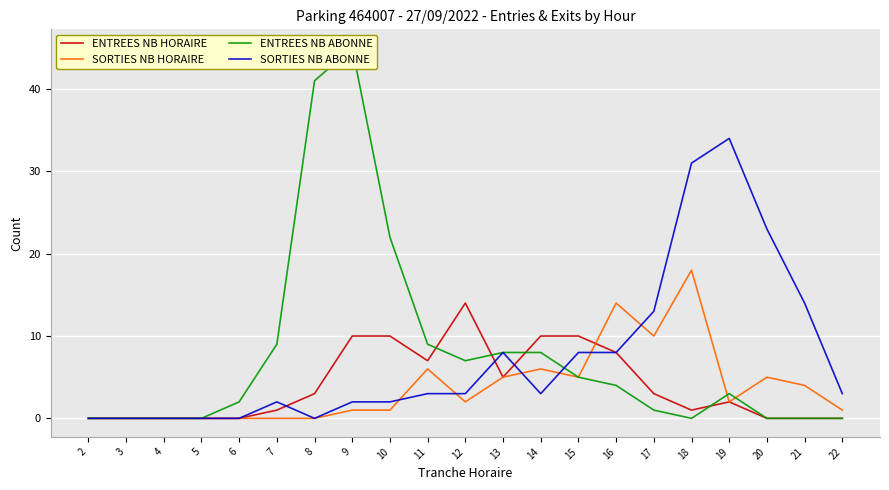

After their last crossing, which series has the higher values: ENTREES NB ABONNE or SORTIES NB HORAIRE?

SORTIES NB HORAIRE